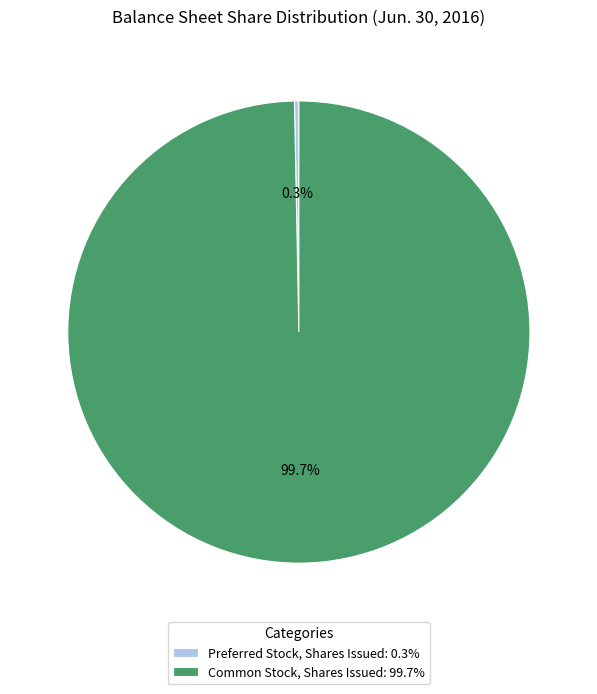

How many segments does this pie chart have?

2